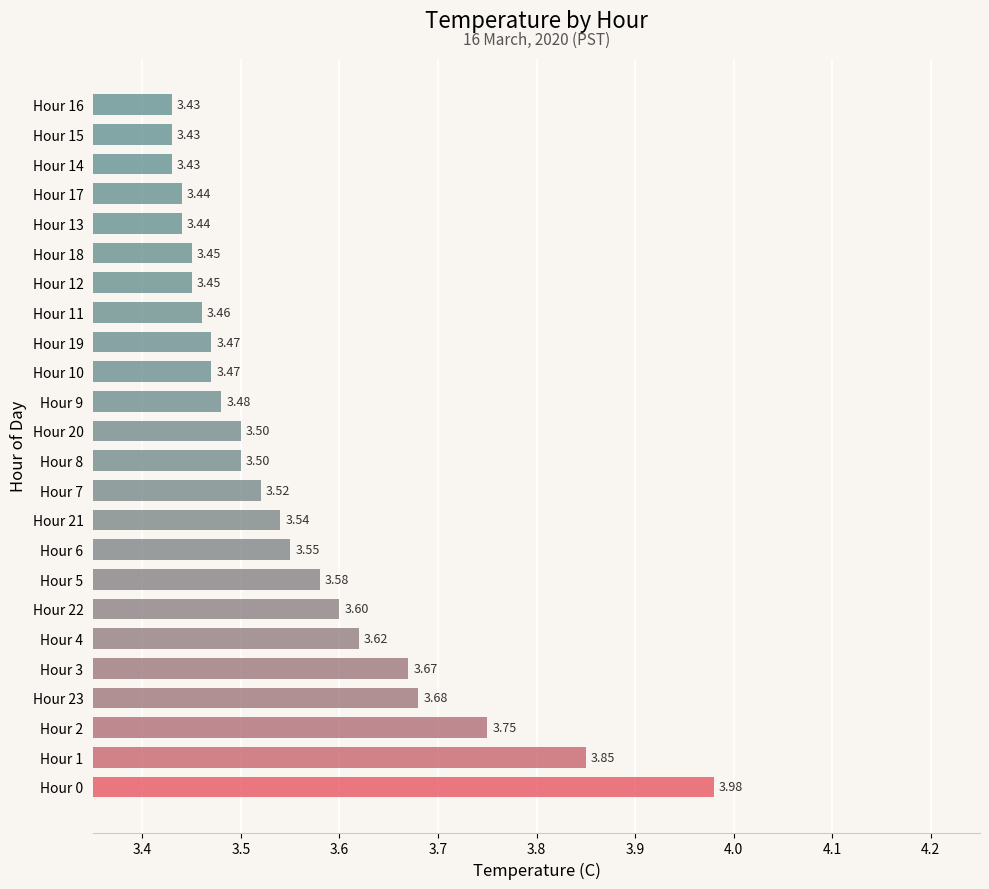

How many bars are there in total?

24